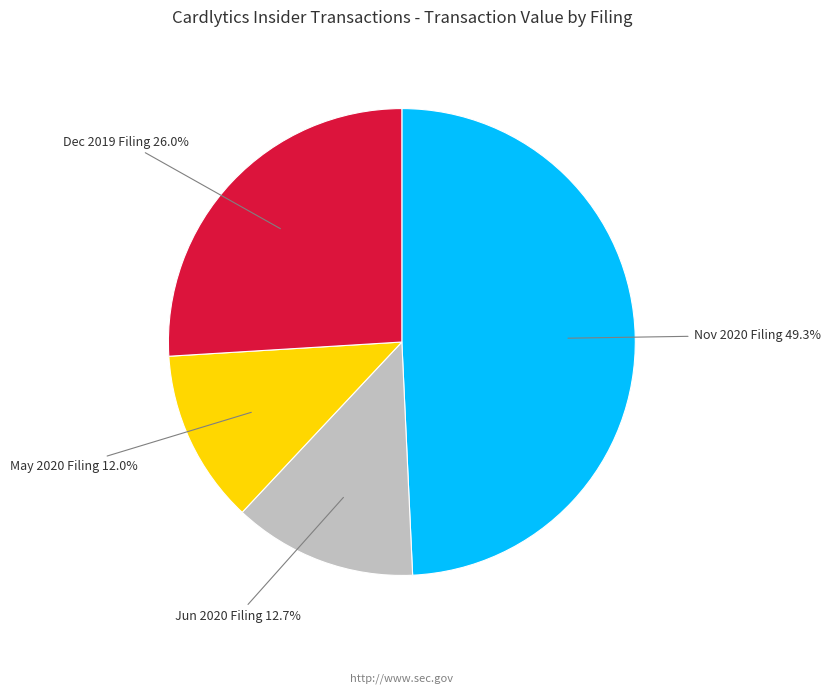

Is there any slice that represents more than half of the pie?

No